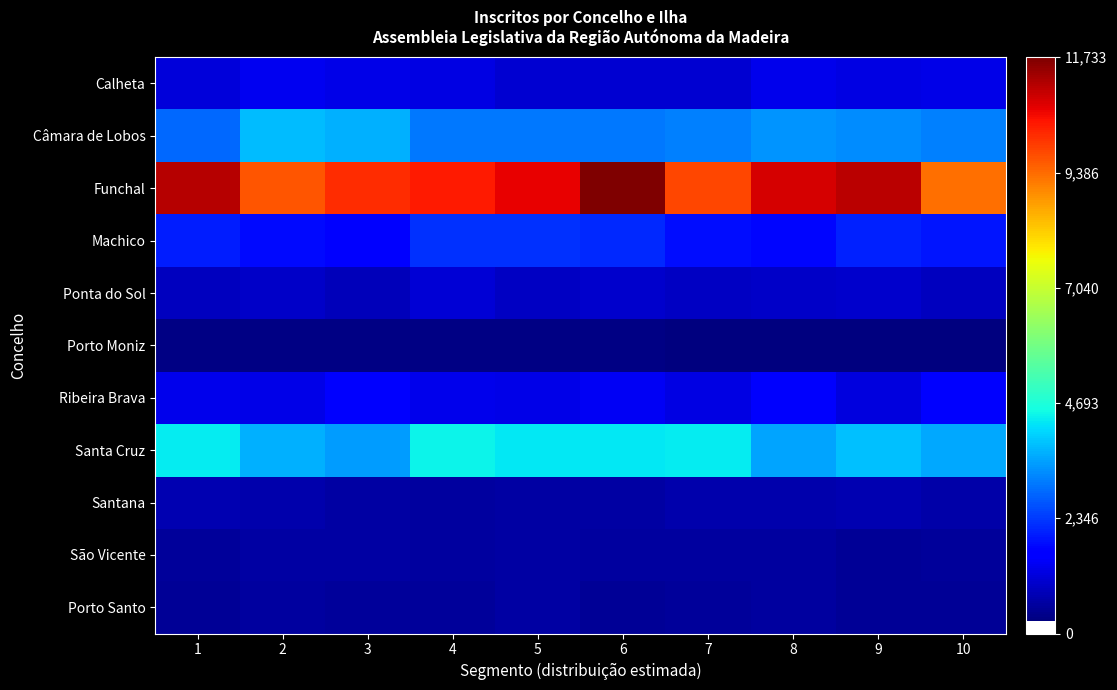

List the series in order of their peak value, lowest first.

Porto Moniz, Porto Santo, São Vicente, Santana, Ponta do Sol, Calheta, Ribeira Brava, Machico, Câmara de Lobos, Santa Cruz, Funchal